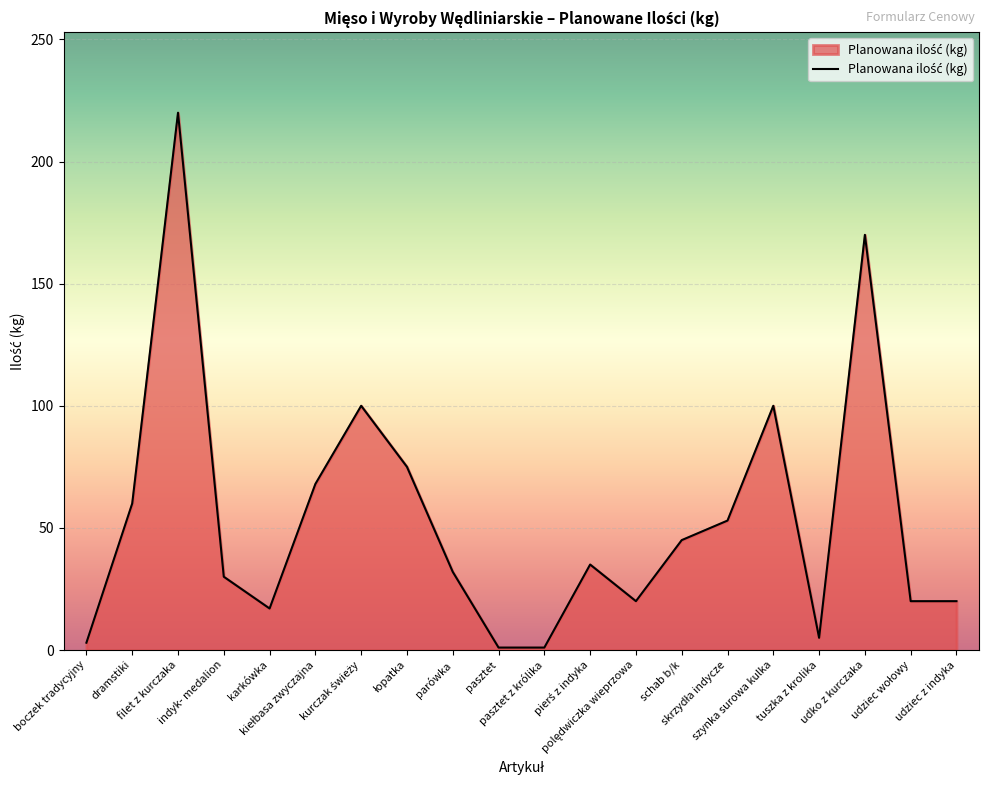

What is the difference between the maximum and minimum values?

219